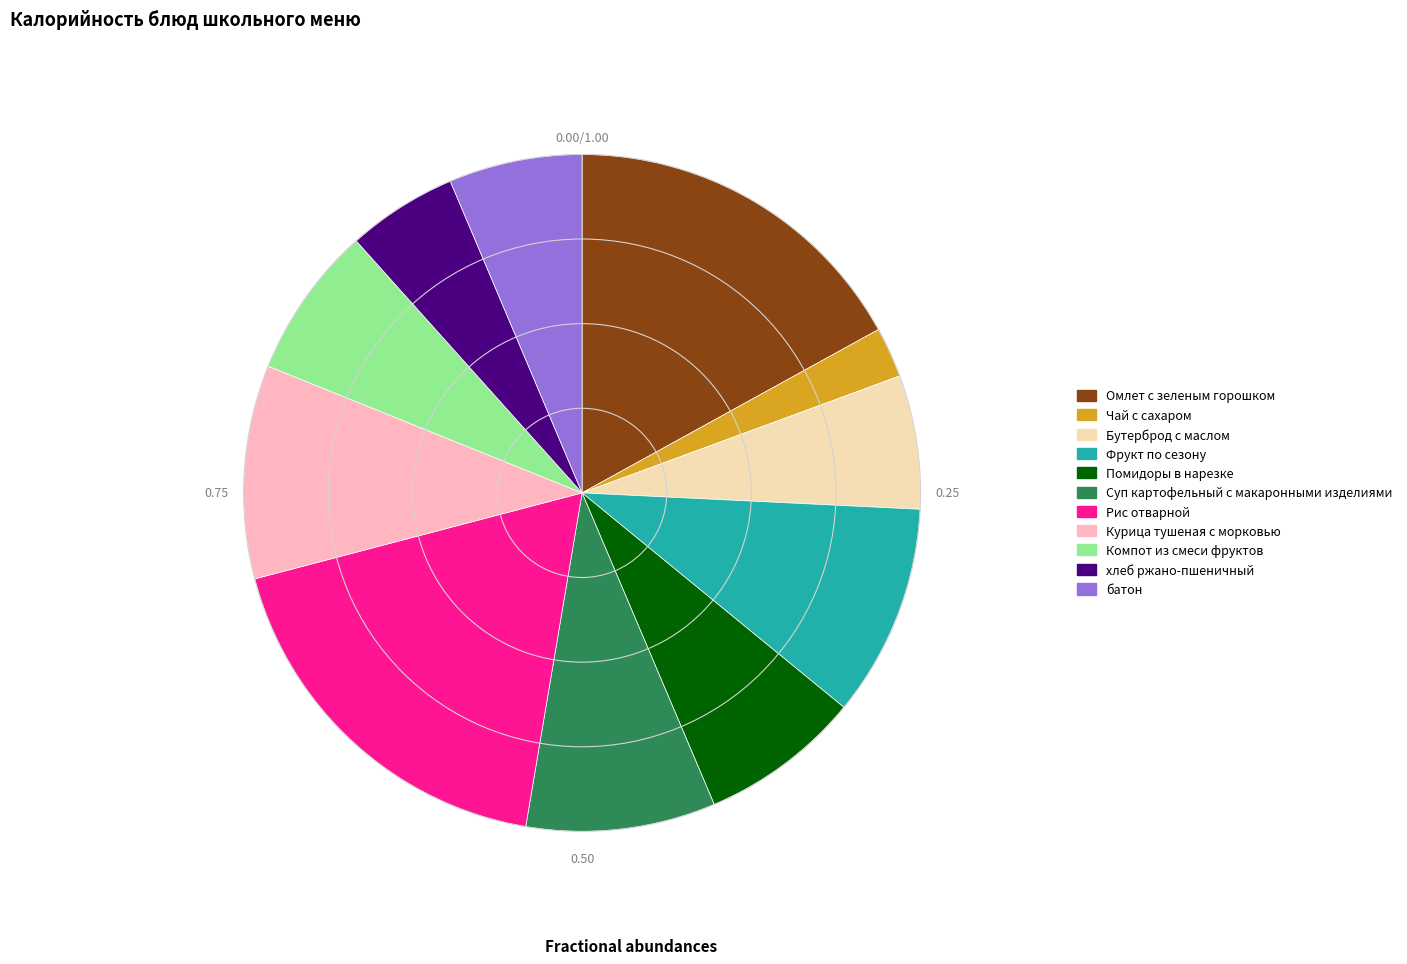

Is the sum of Суп картофельный с макаронными изделиями and Чай с сахаром greater than half?

No